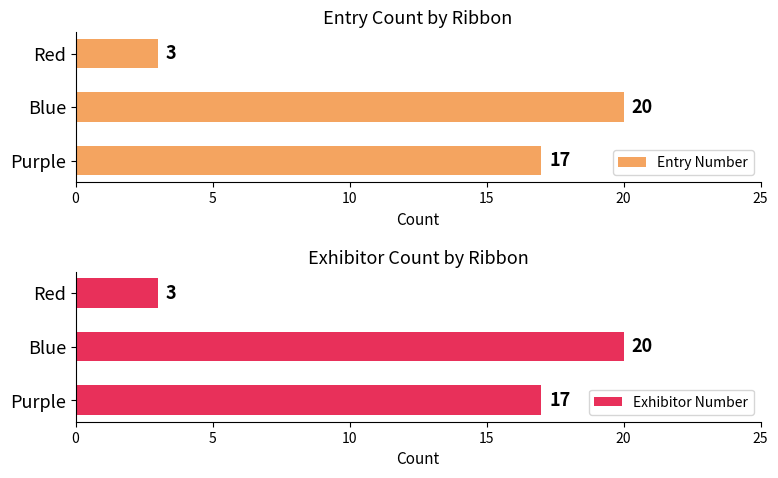

Which series has the largest total across all categories?

Entry Number